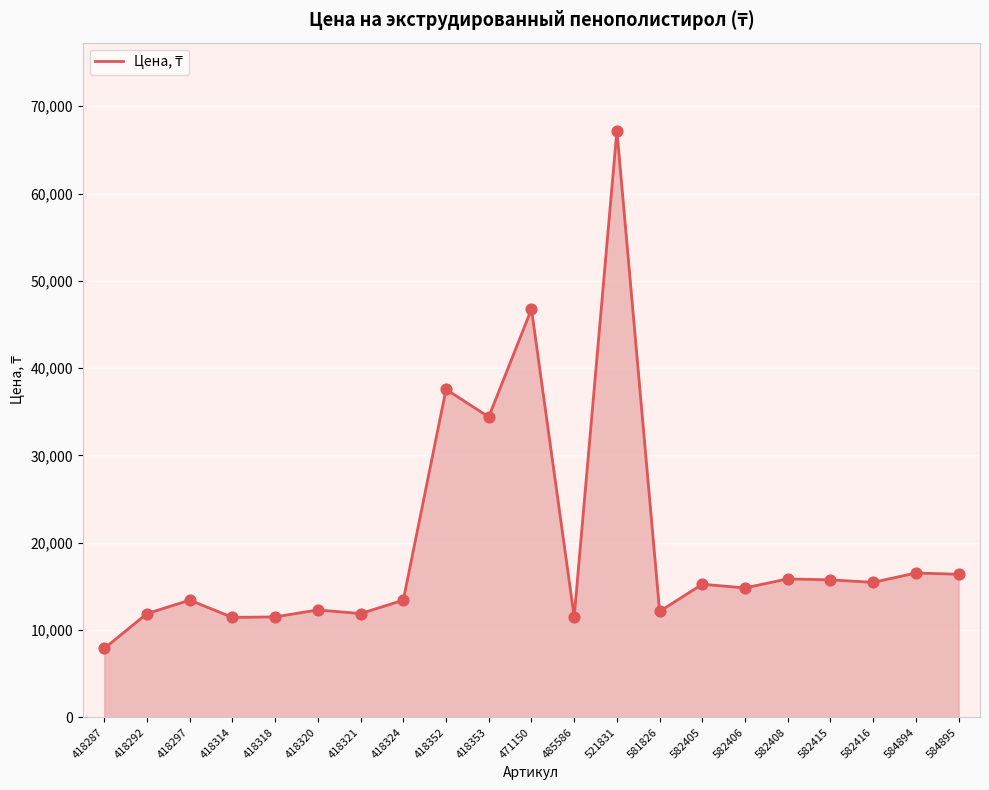

Approximately how many times larger is the value at 582408 compared to 485586?

1.4